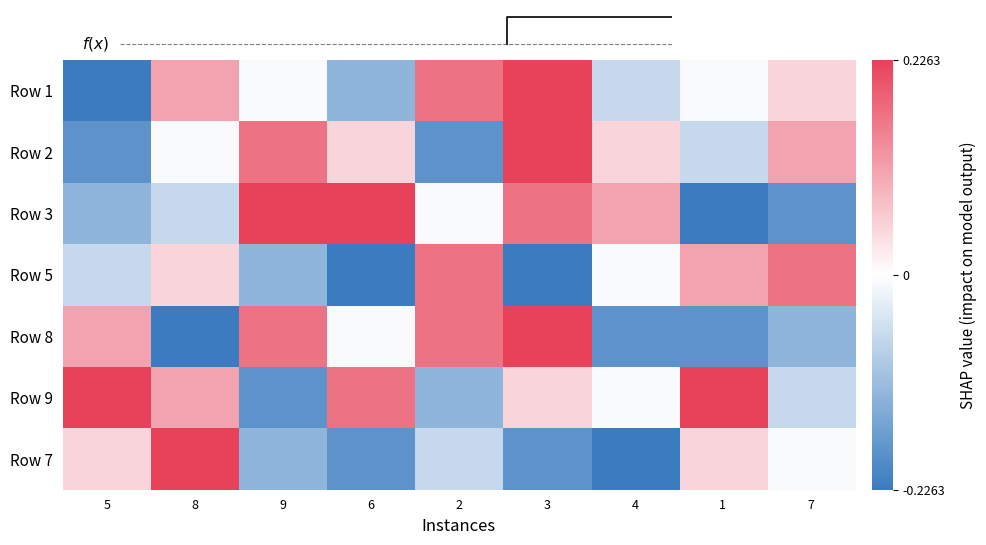

What is the difference between the highest and lowest values at 1?

0.5